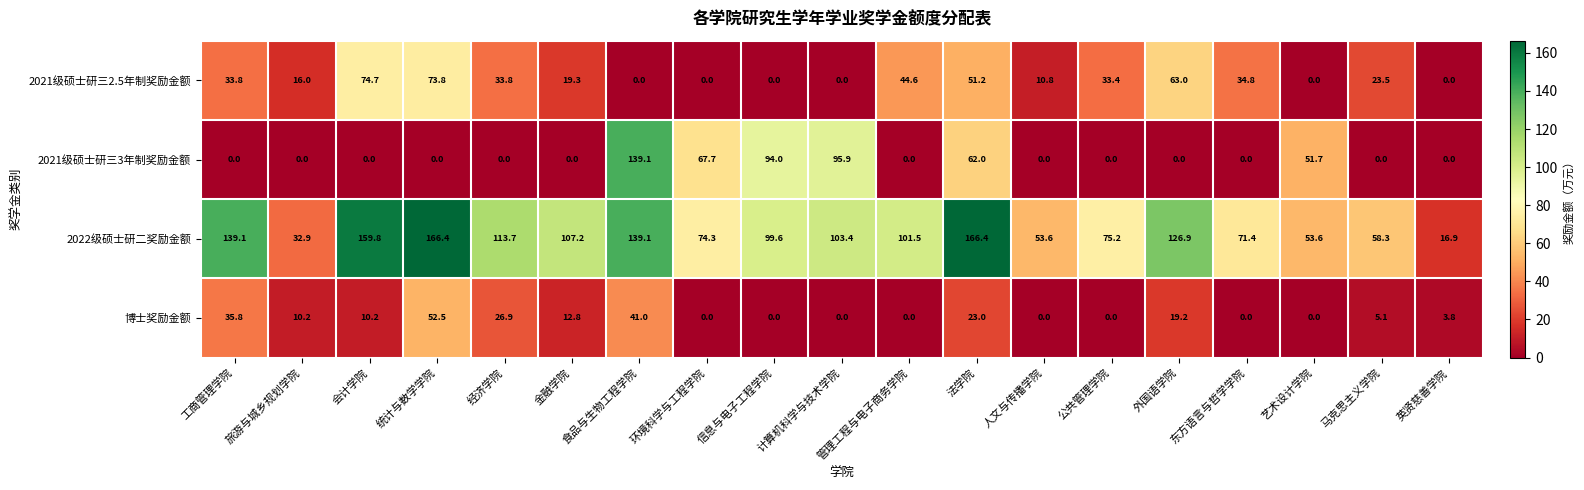

At how many categories does at least one series exceed 110?

7